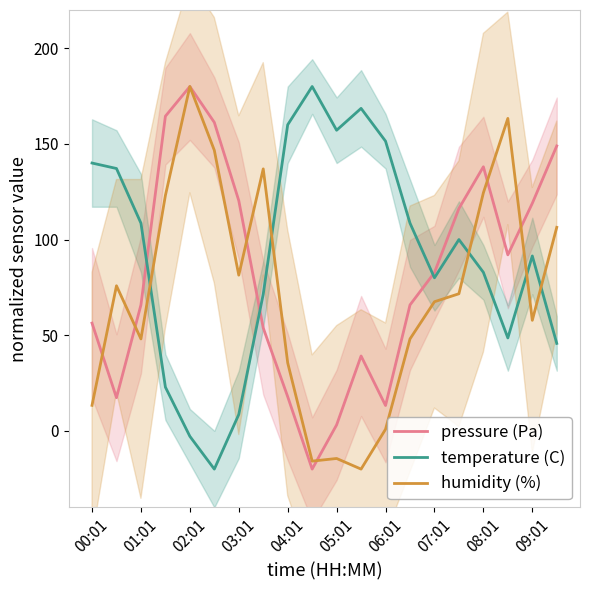

Rank the series at 17 from lowest to highest value.

temperature (C), pressure (Pa), humidity (%)